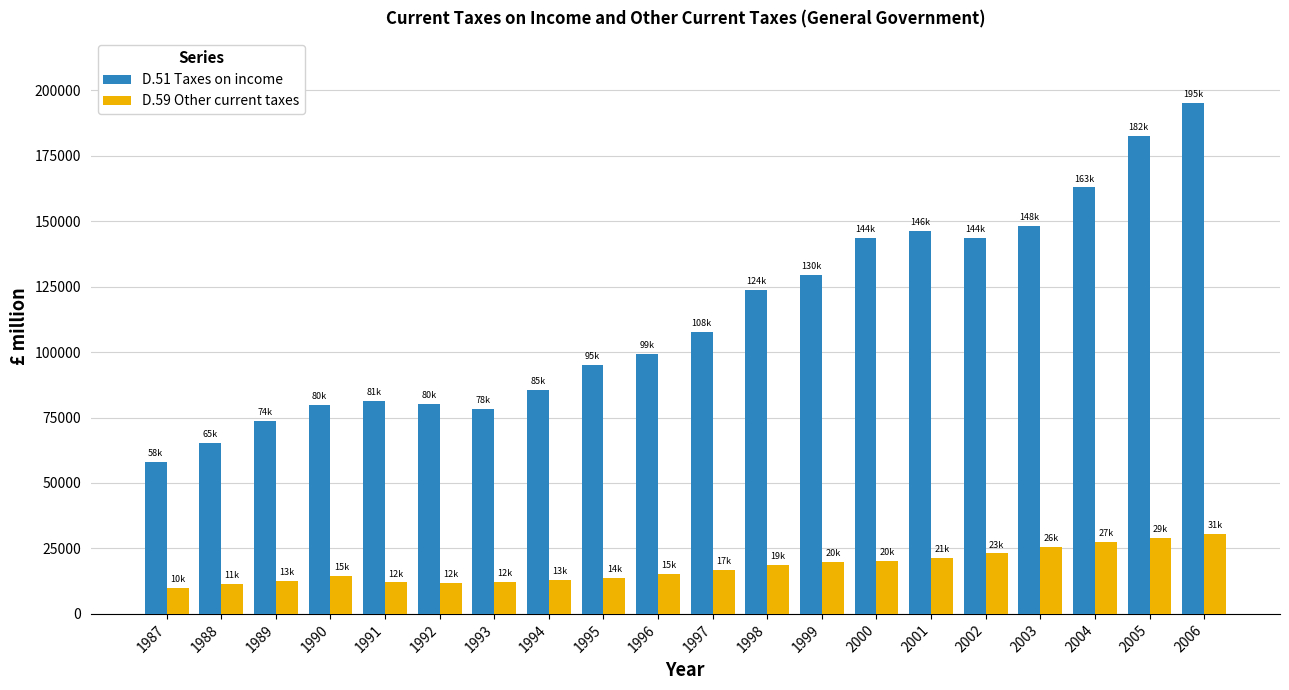

At 1992, list the series in order from smallest to largest.

D.59 Other current taxes, D.51 Taxes on income